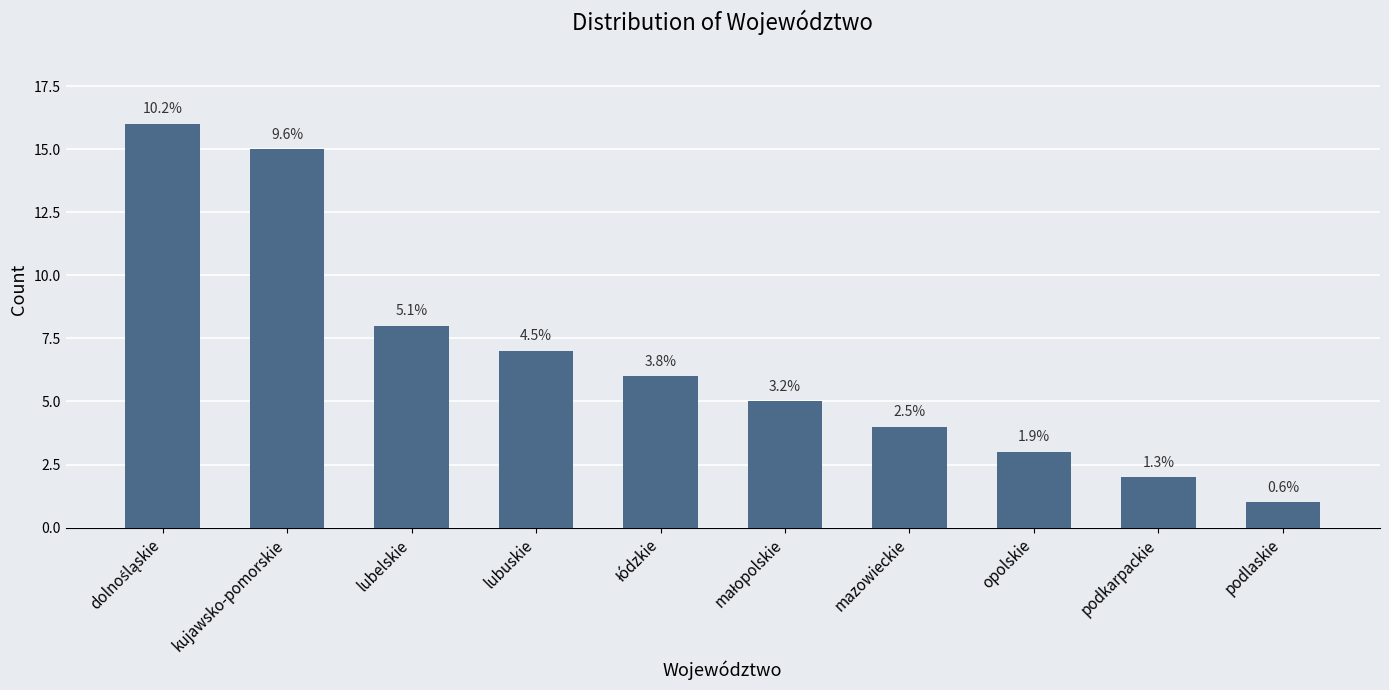

How many bars are there in total?

10